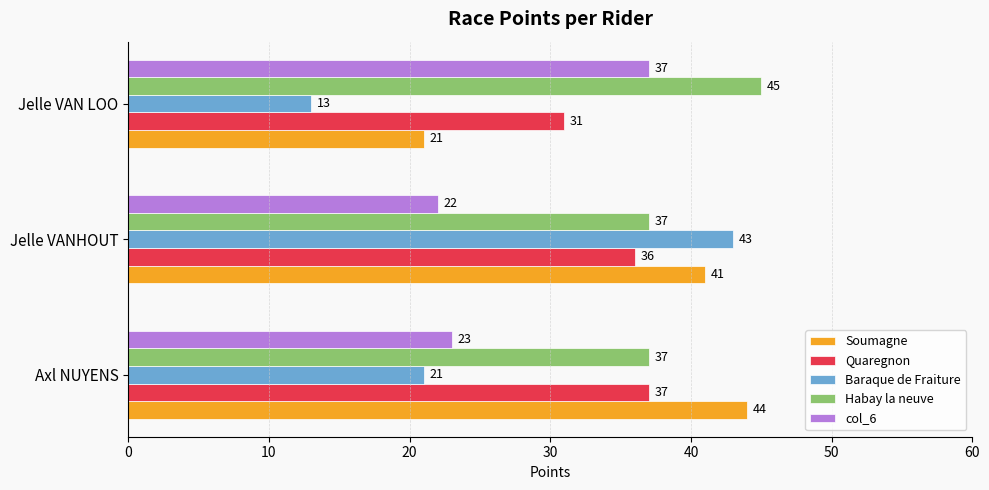

Between Jelle VANHOUT and Jelle VAN LOO, which series saw the biggest shift?

Baraque de Fraiture